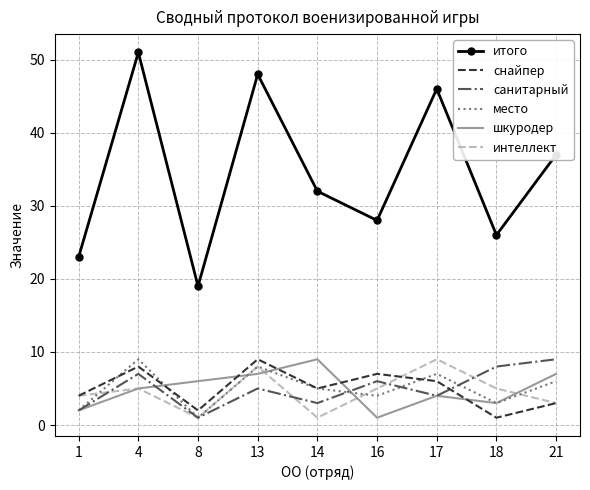

Is it true that интеллект equals 9 at 17?

True